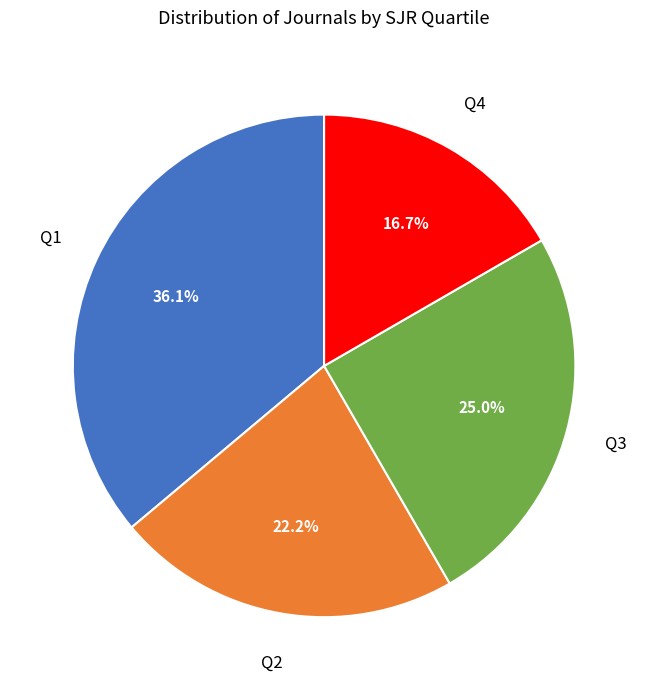

Is there a majority slice in this chart?

No